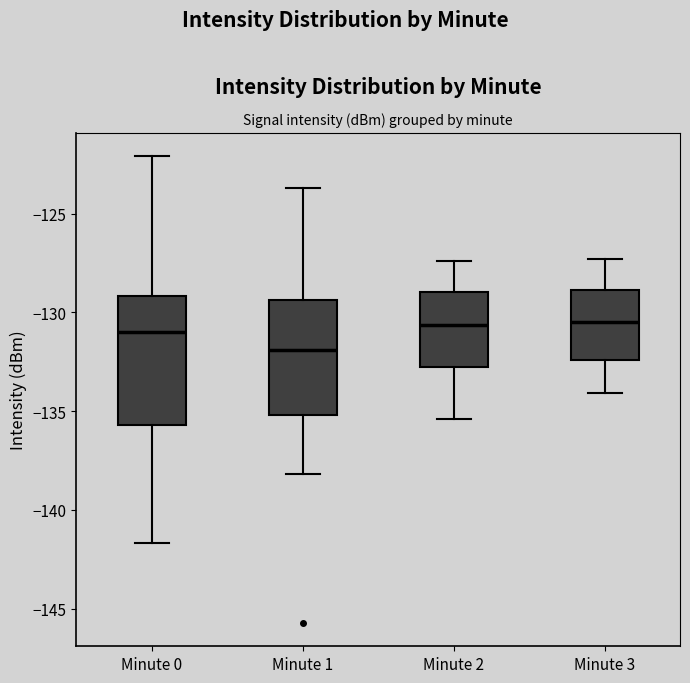

Where does the upper whisker of the box for Minute 3 end on the y-axis? The values are not printed on the chart, so give them approximately, as read against the axis.

-127.5